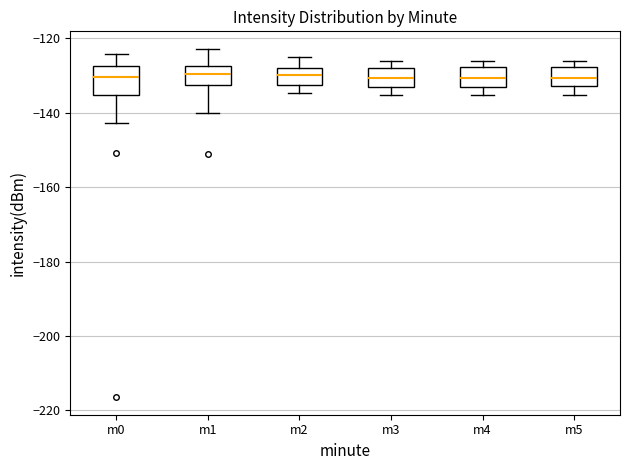

Which box is the tallest, from its lower edge to its upper edge?

m0